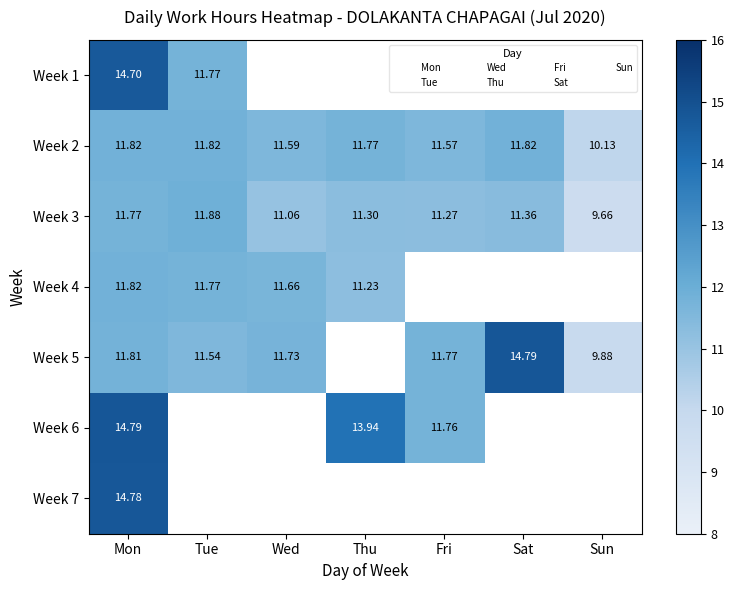

Read the Week 3 value at Fri.

11.3